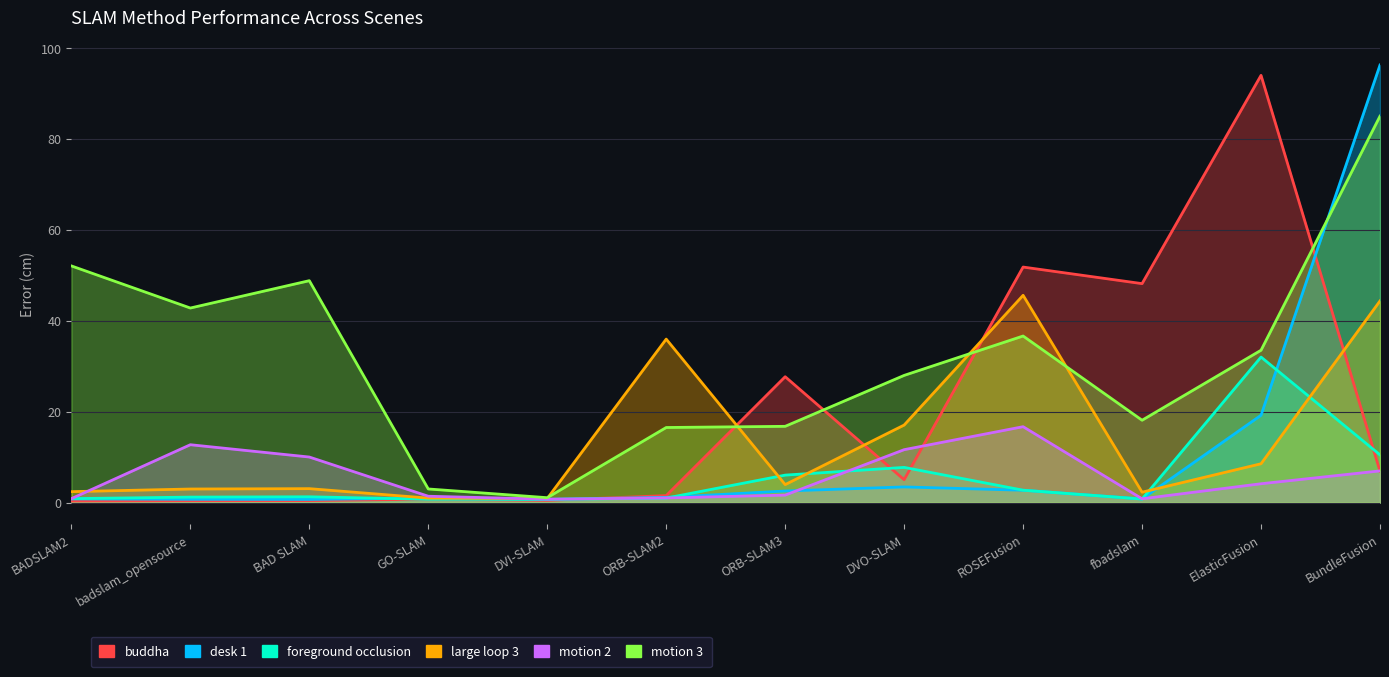

Does the chart display data point markers on the line(s)?

No